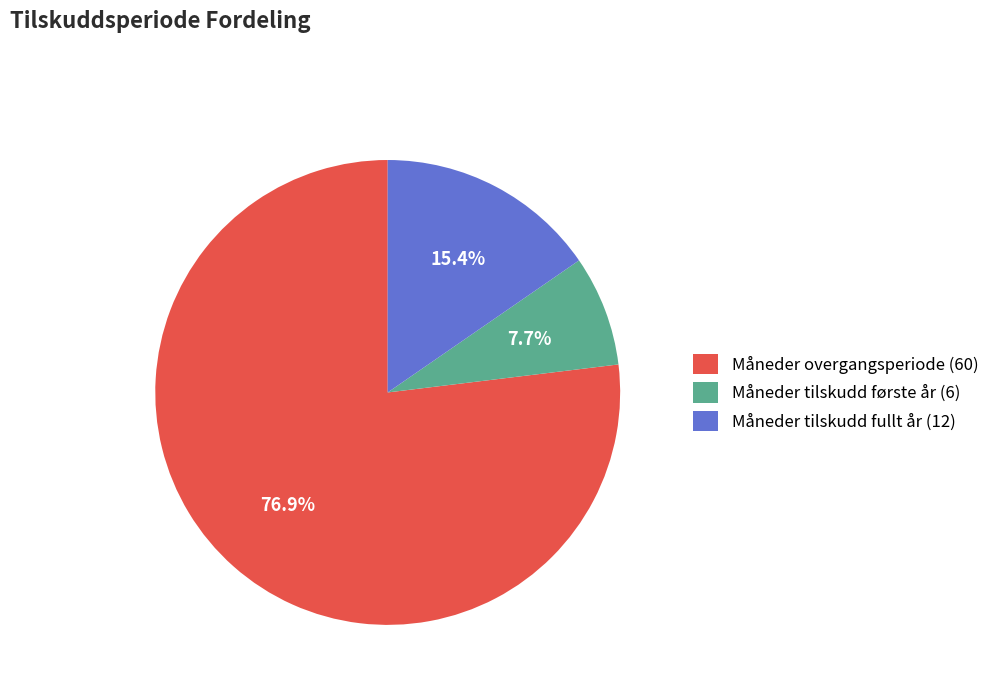

Is there a majority slice in this chart?

Yes